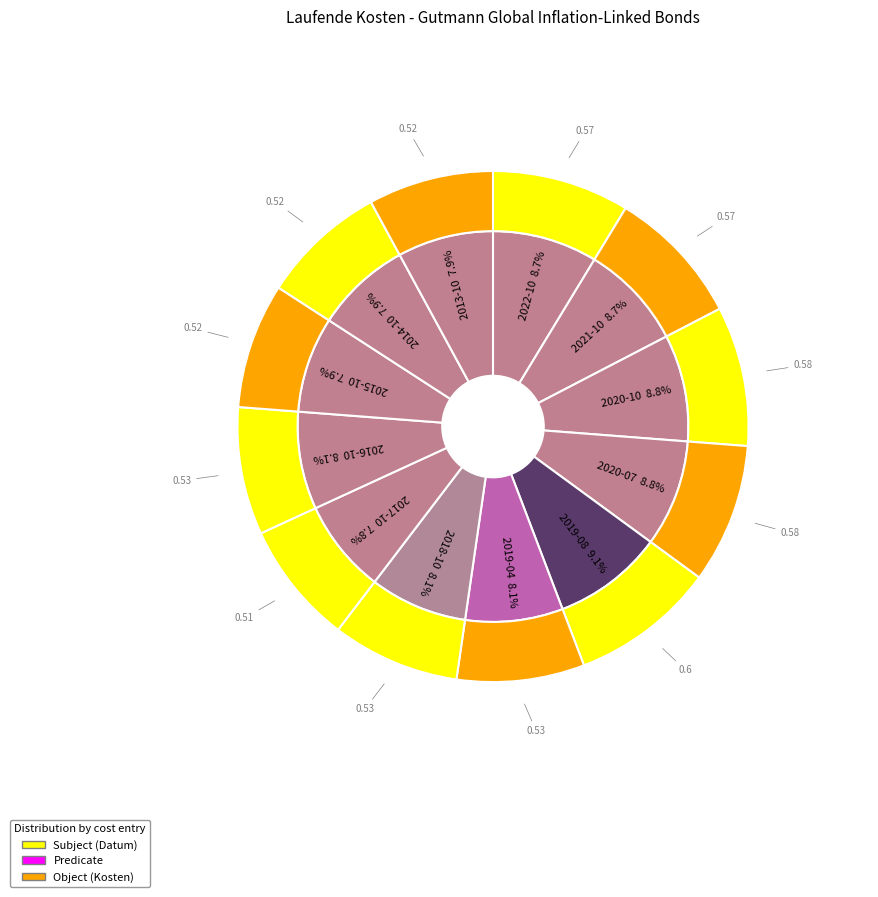

Which has a higher value, 2020-07-31 or 2015-10-31?

2020-07-31